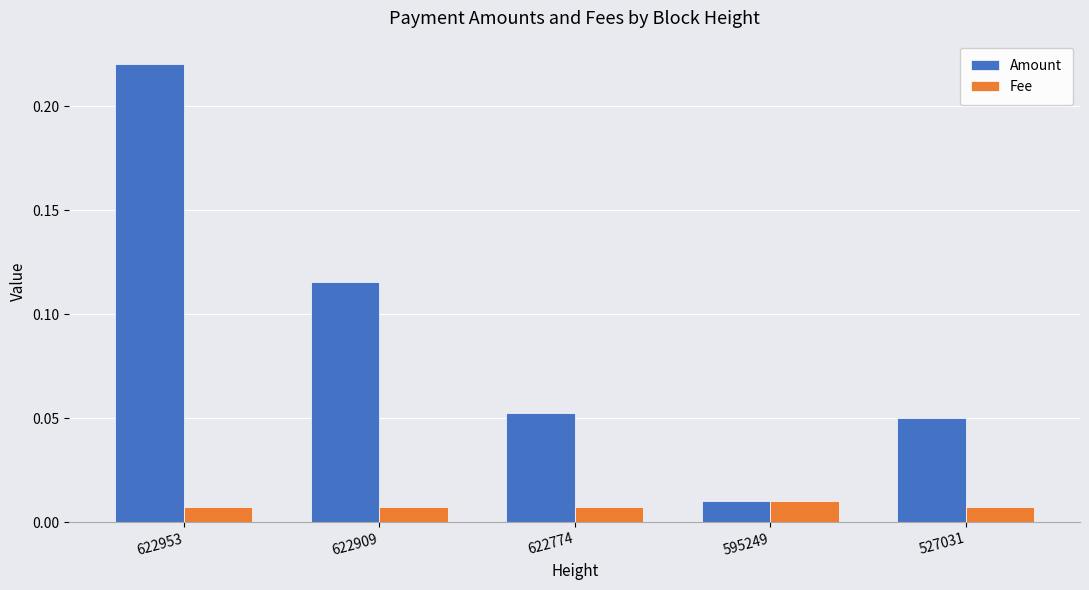

At which category is the sum across all series the highest?

622953